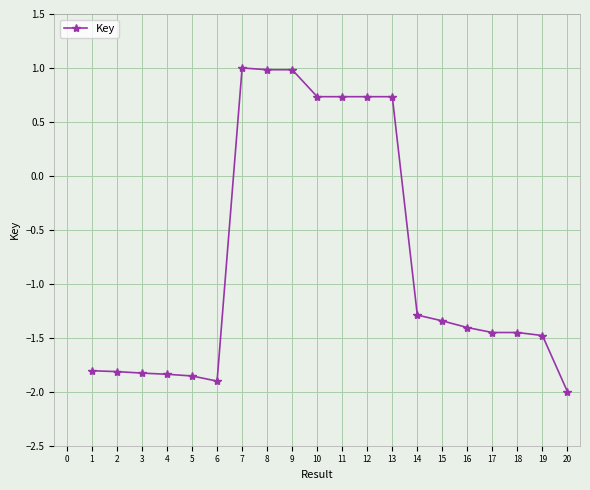

True or false: the data shows -1.3 at 14.

True